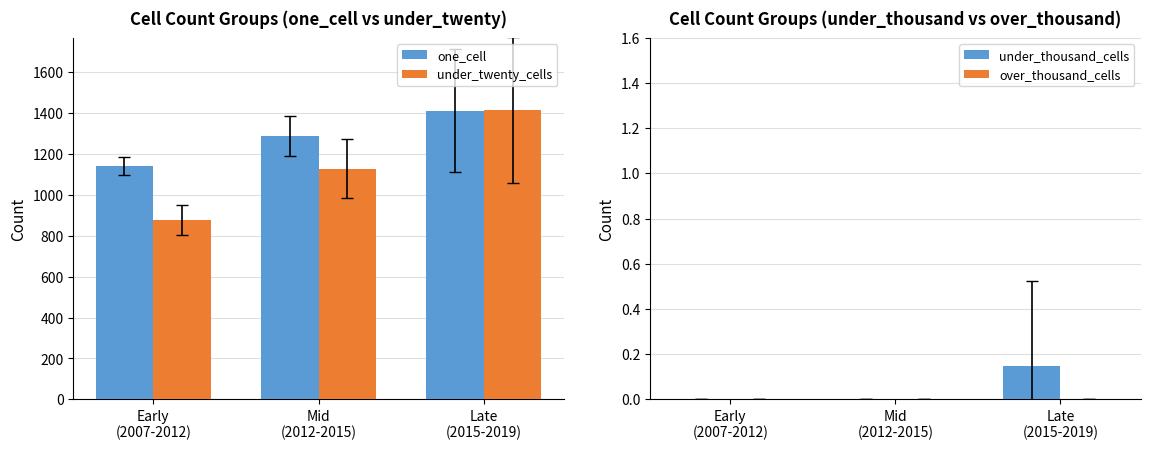

List the series in order of their peak value, highest first.

under_twenty_cells, one_cell, under_thousand_cells, over_thousand_cells